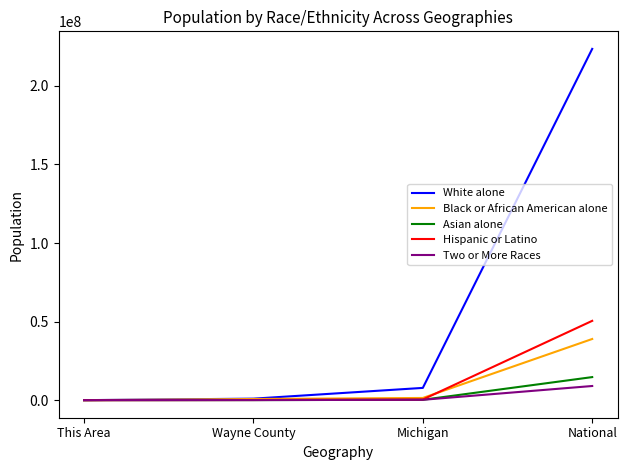

True or false: White alone has more than 1 points higher than both neighbors.

False